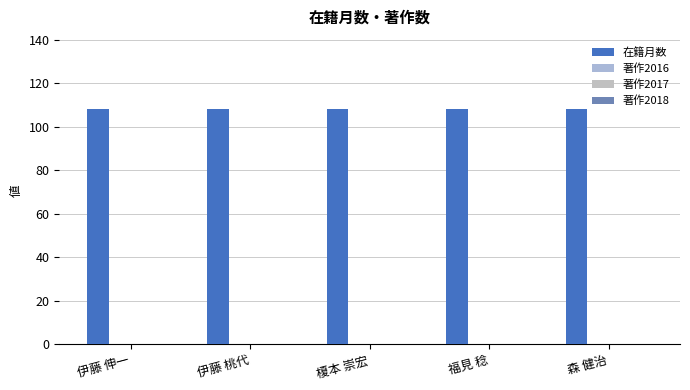

What is the spread (max minus min) of values at 榎本 崇宏?

108